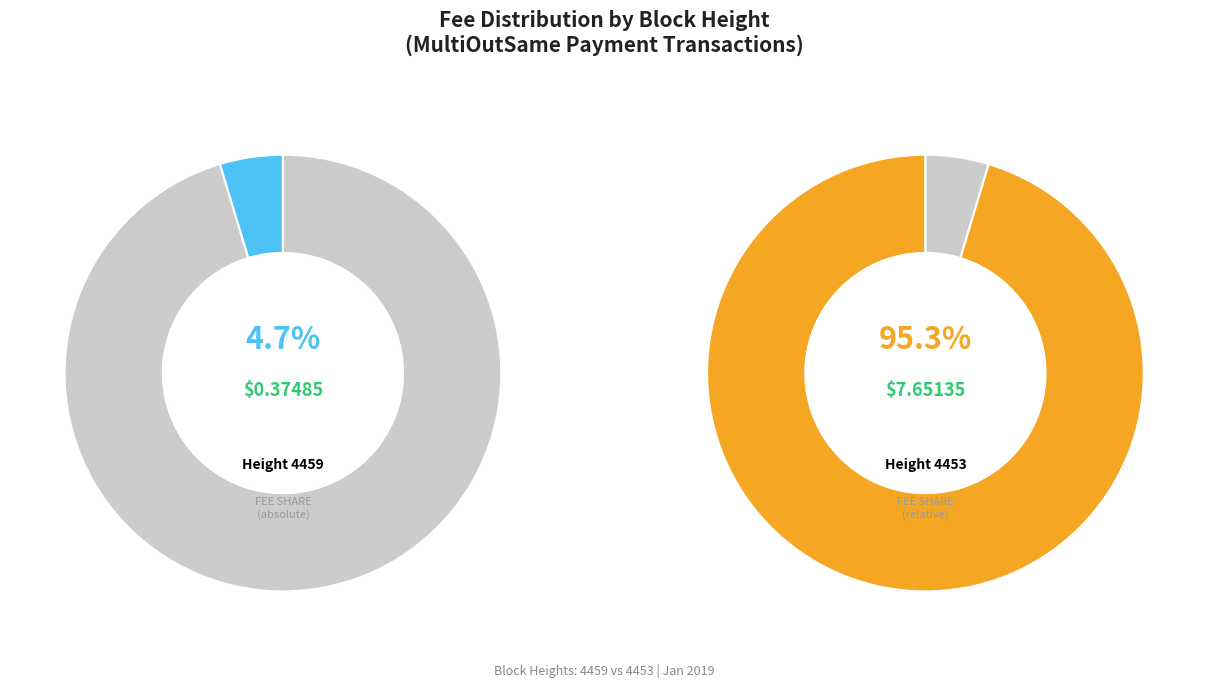

True or false: 4453 accounts for 89% of the total.

False